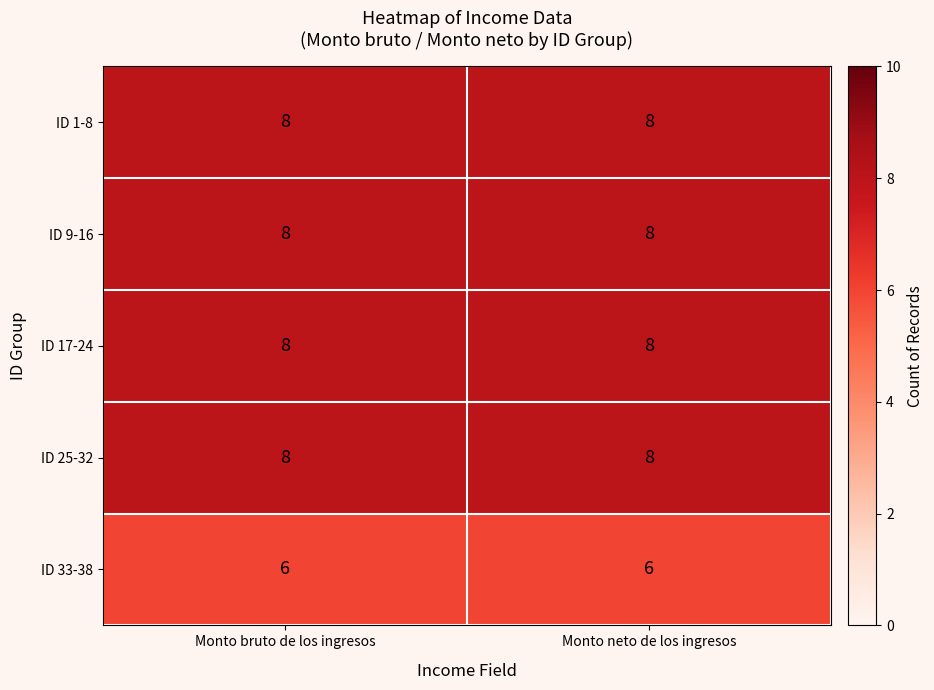

How many distinct data groups are displayed?

5